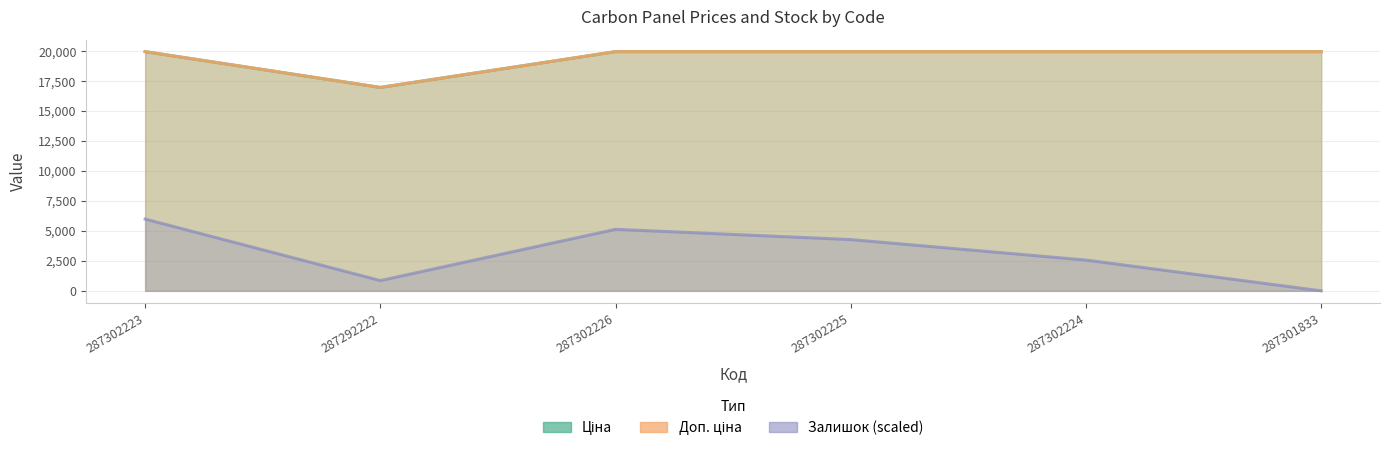

Reading left to right, list all the values displayed in this chart.

Ціна: 19964.2	16976.3	19964.2	19964.2	19964.2	19964.2
Доп. ціна: 19964.2	16976.3	19964.2	19964.2	19964.2	19964.2
Залишок (scaled): 5989.3	855.6	5133.6	4278.0	2566.8	0.0